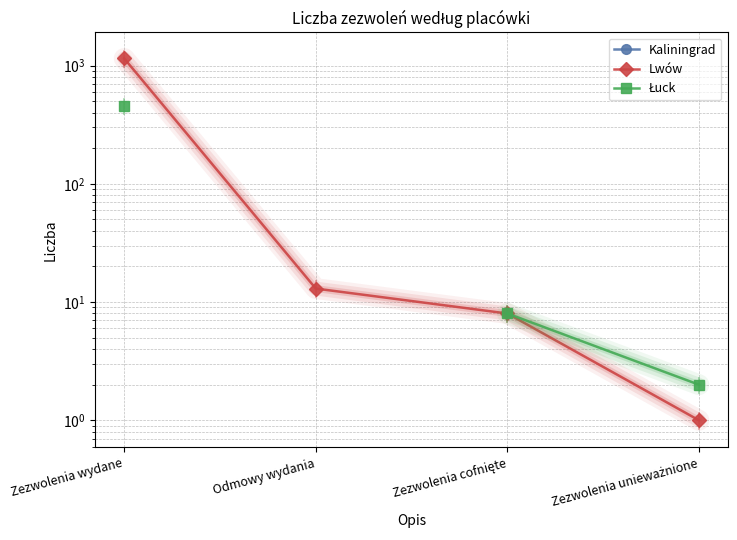

Does the chart have visible grid lines?

Yes